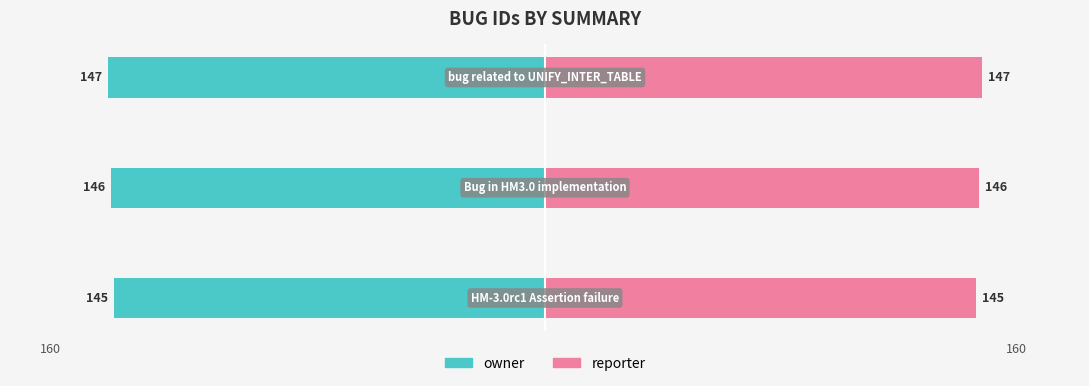

What is the value of the owner bar at the 3rd from the left?

147